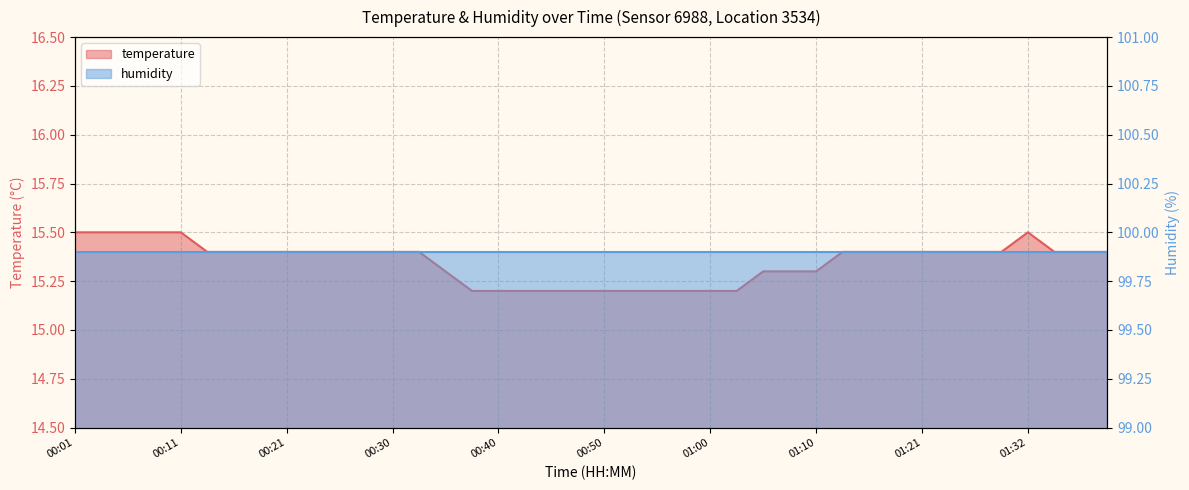

What is the label of the 25th point from the left?

01:00